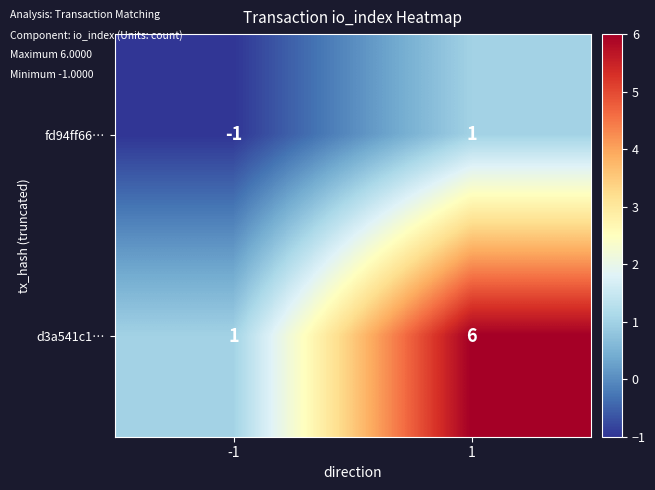

Which series changed the most between -1 and 1?

d3a541c1…